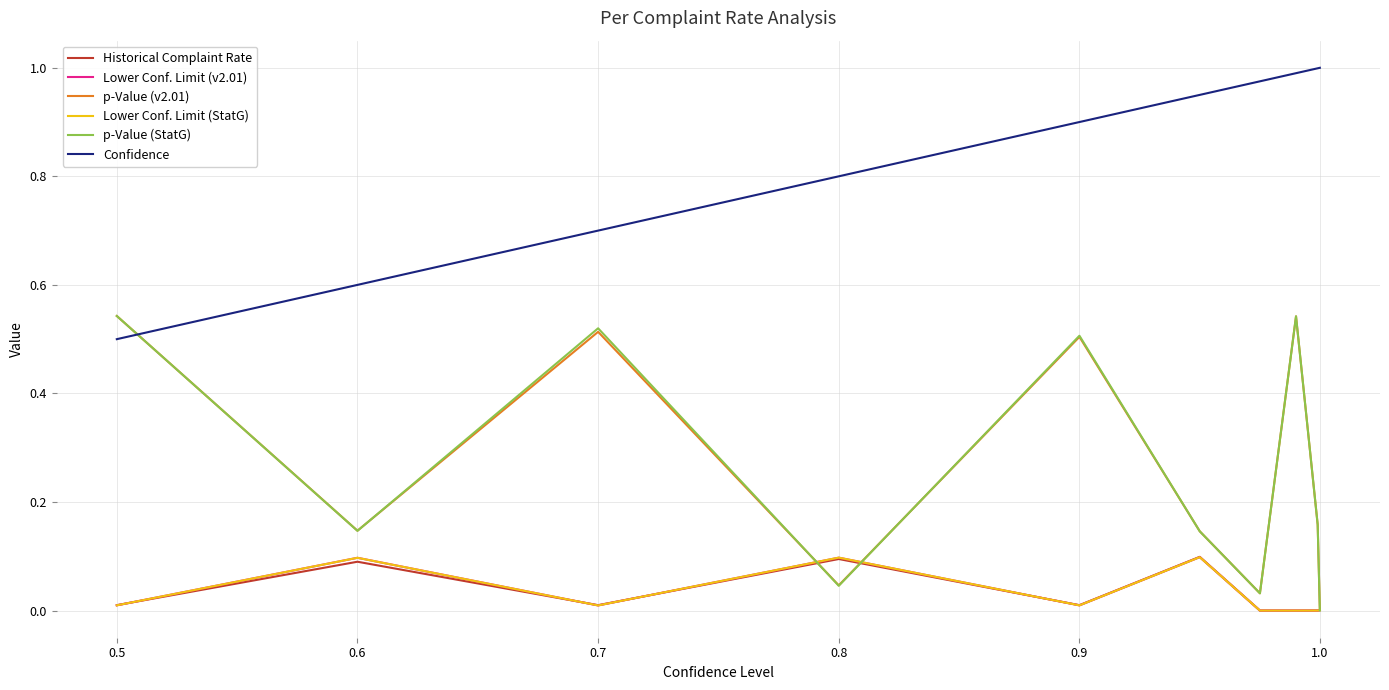

What are all the series names shown in the legend?

Historical Complaint Rate, Lower Conf. Limit (v2.01), p-Value (v2.01), Lower Conf. Limit (StatG), p-Value (StatG), Confidence